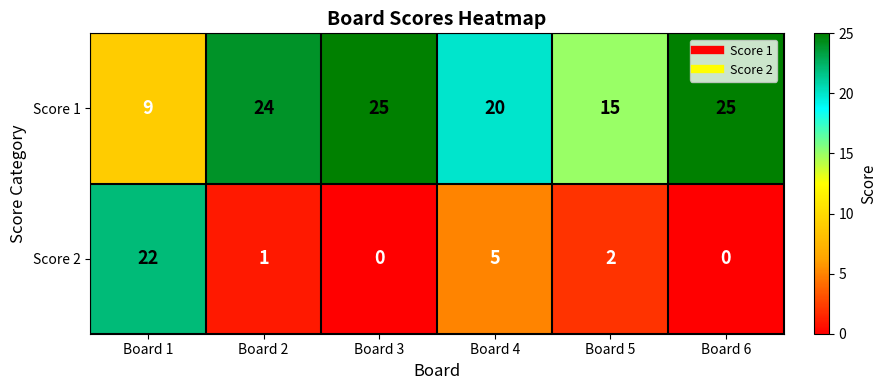

Reading right to left, transcribe all the data shown in this chart.

Score 1: Board 6=25	Board 5=15	Board 4=20	Board 3=25	Board 2=24	Board 1=9
Score 2: Board 6=0	Board 5=2	Board 4=5	Board 3=0	Board 2=1	Board 1=22